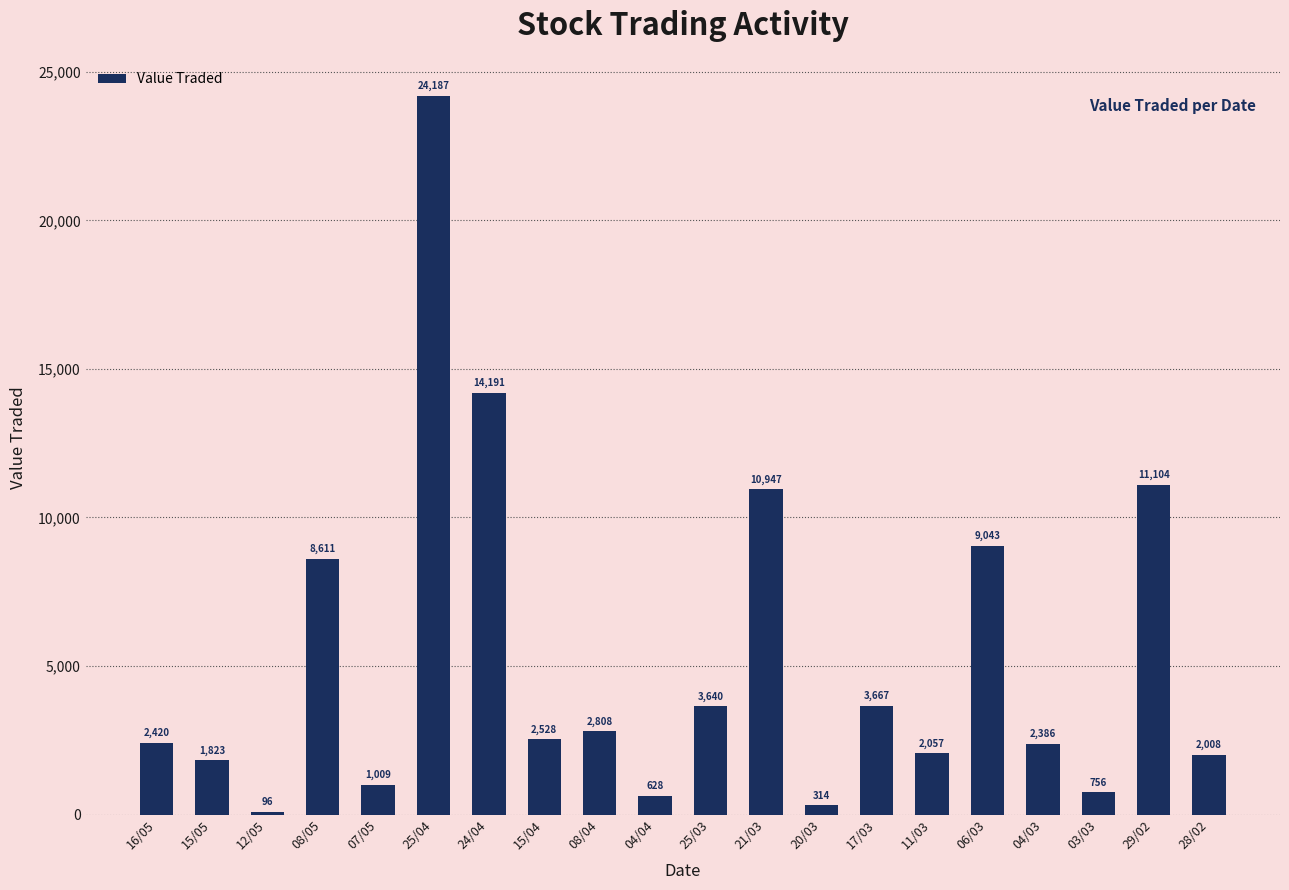

Which category has the highest value across all series?

25/04